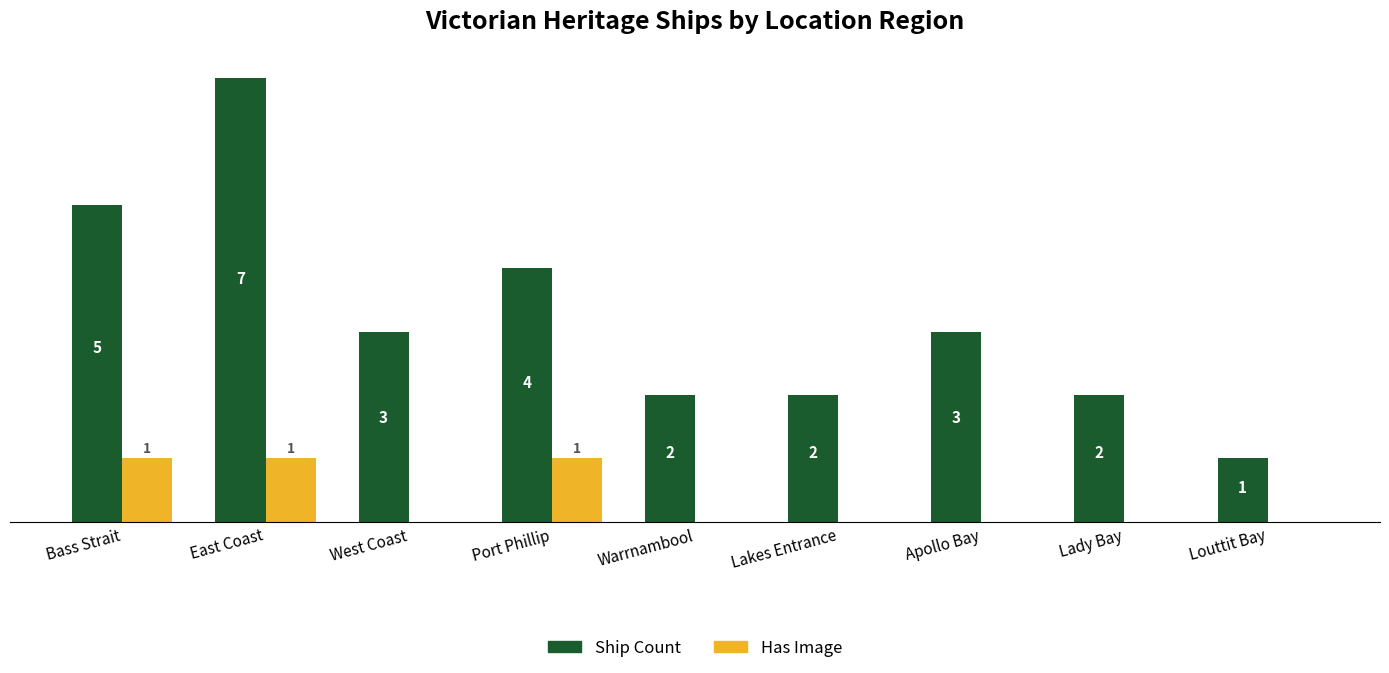

Between West Coast and Lakes Entrance, which series saw the biggest shift?

Ship Count